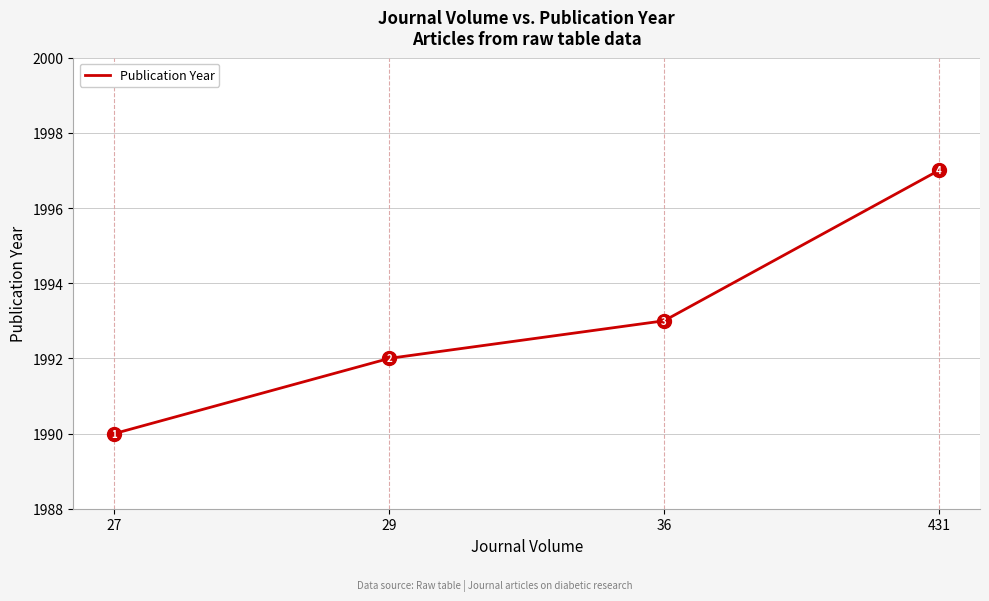

Between 29 and 27, which is larger?

29